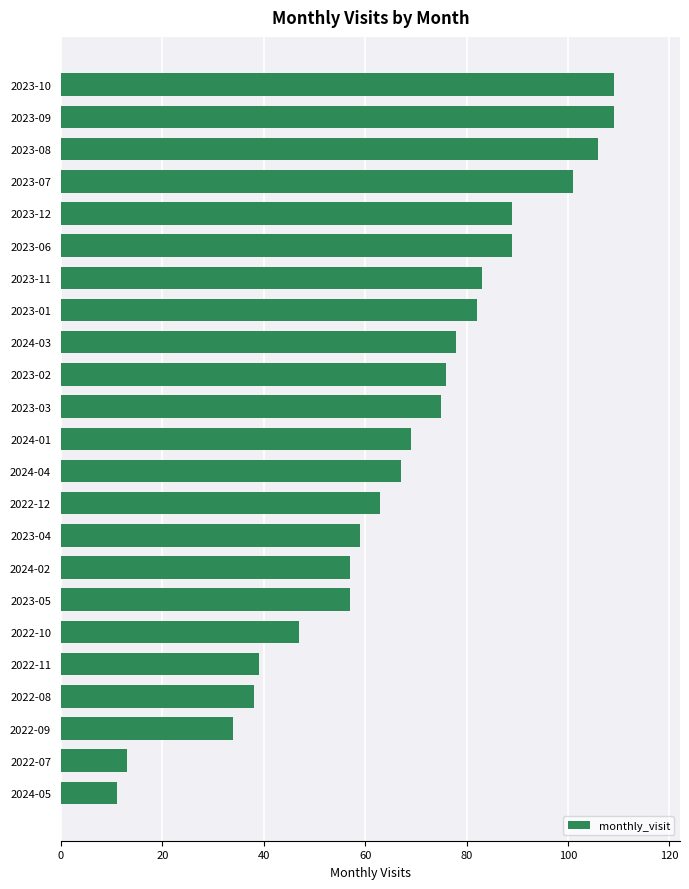

Which has a higher value, 2022-11 or 2023-05?

2023-05